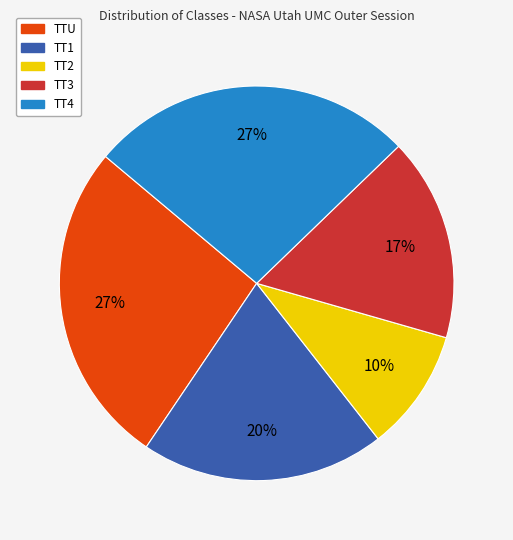

Which category has the smallest portion of the pie?

TT2